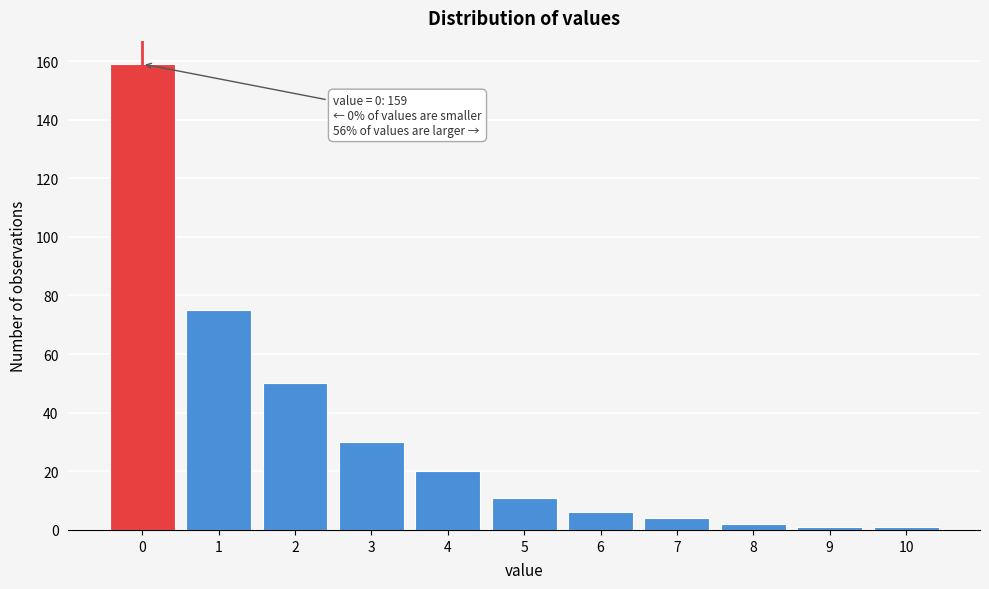

Reading right to left, extract all data points from this chart.

10=1	9=1	8=2	7=4	6=6	5=11	4=20	3=30	2=50	1=75	0=159